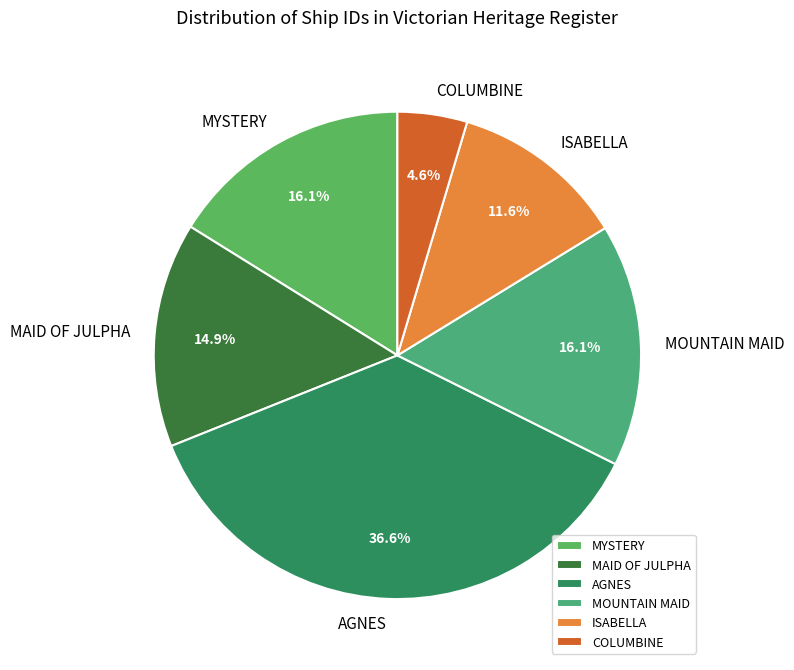

How much of the chart is everything except MAID OF JULPHA?

85.1%